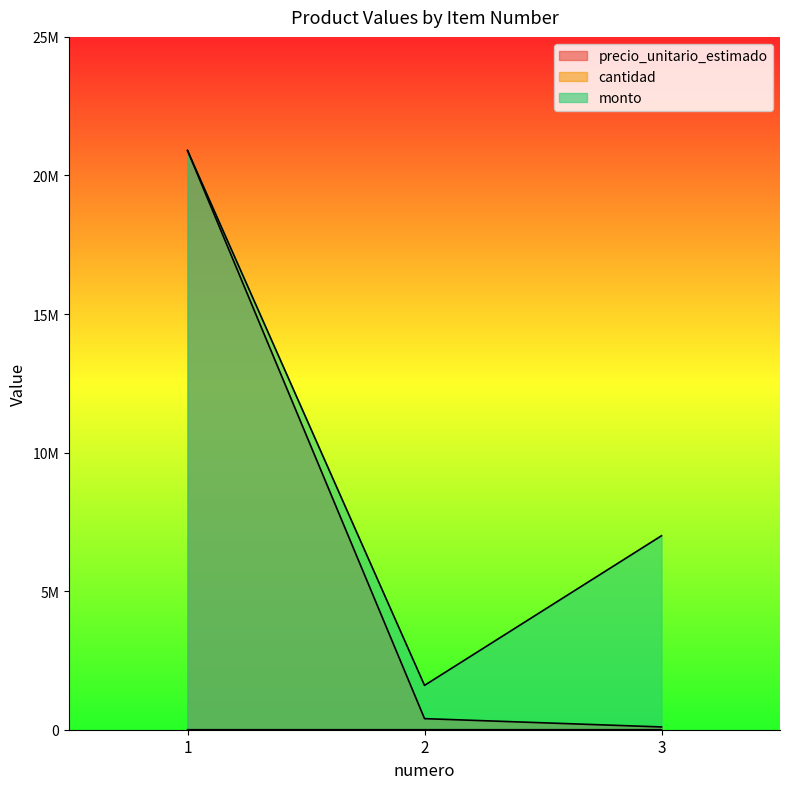

Is it true that cantidad equals 7 at 2?

False